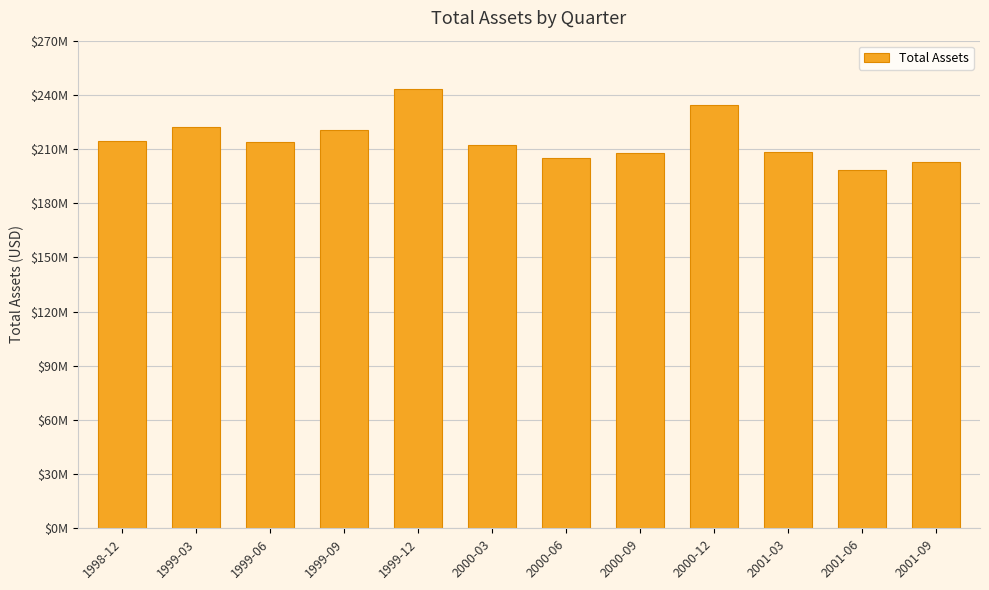

What position from the left is 2001-06?

11